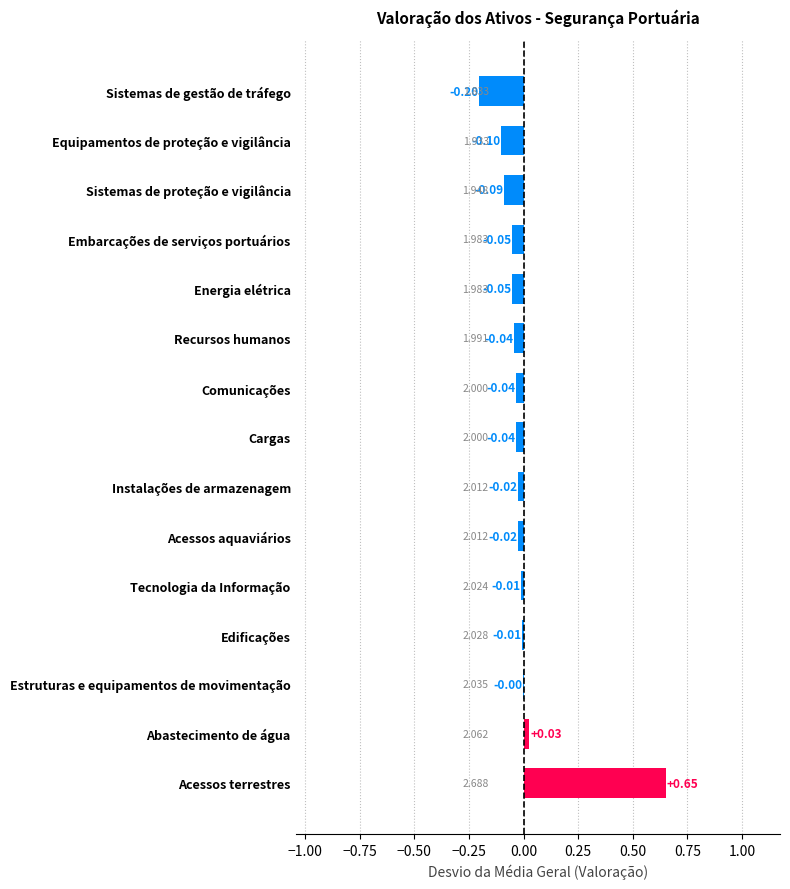

Where is the data nearest to the value 0?

Estruturas e equipamentos de movimentação